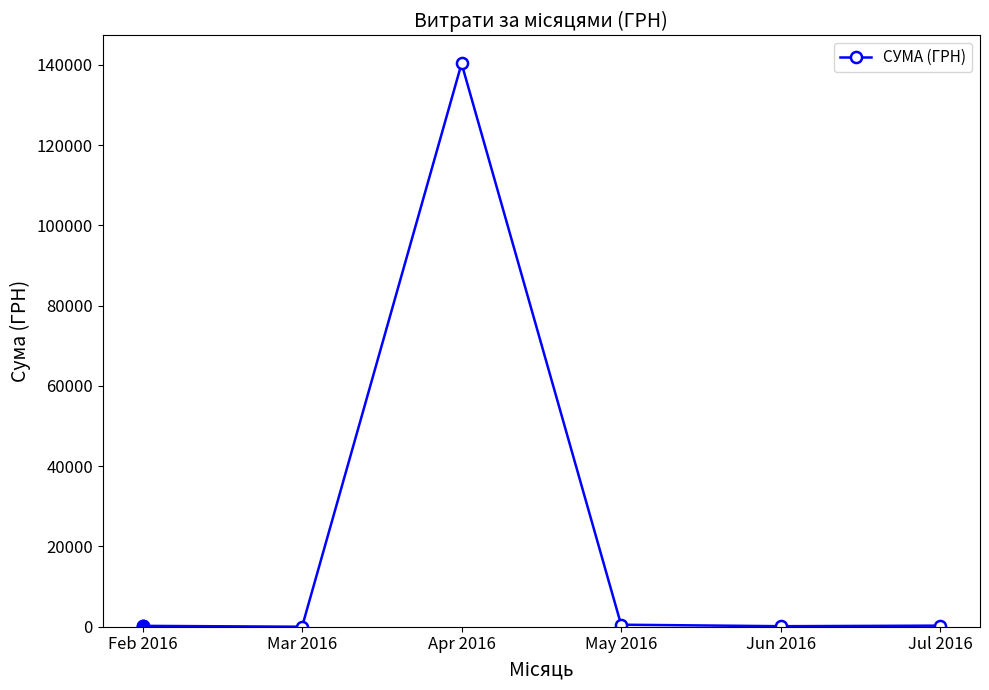

Count the number of data series in this chart.

1